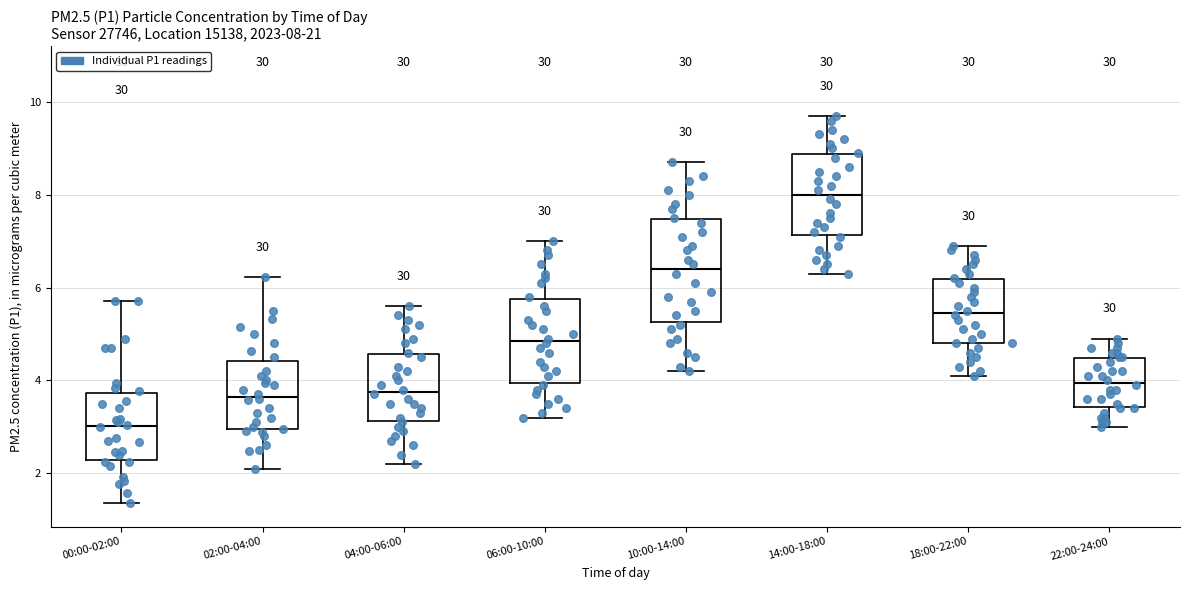

Comparing the boxes themselves (not the whiskers), which one is the tallest?

10:00-14:00